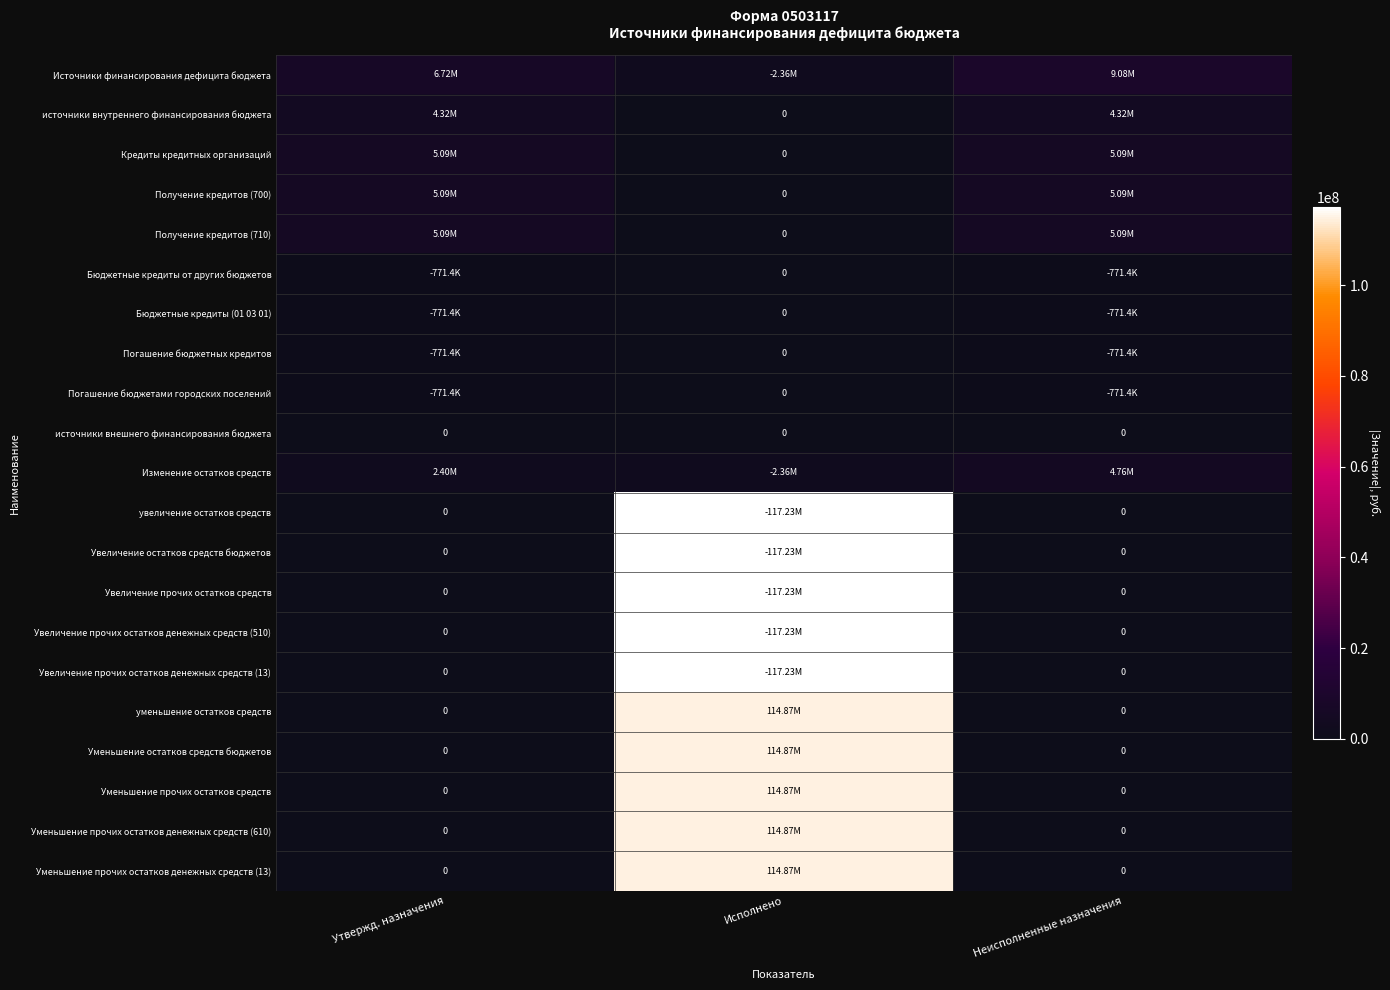

How many data points does each series have?

3